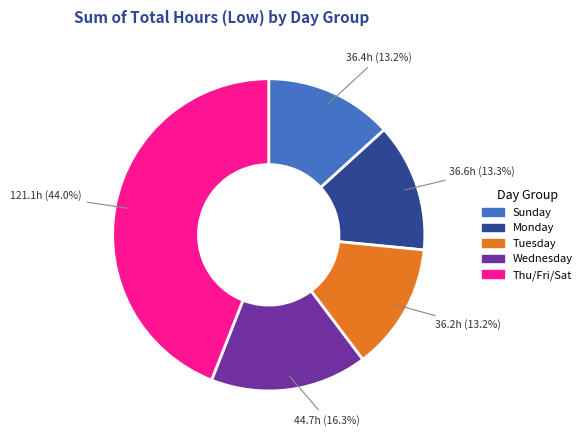

Which has a higher value, Monday or Thu/Fri/Sat?

Thu/Fri/Sat